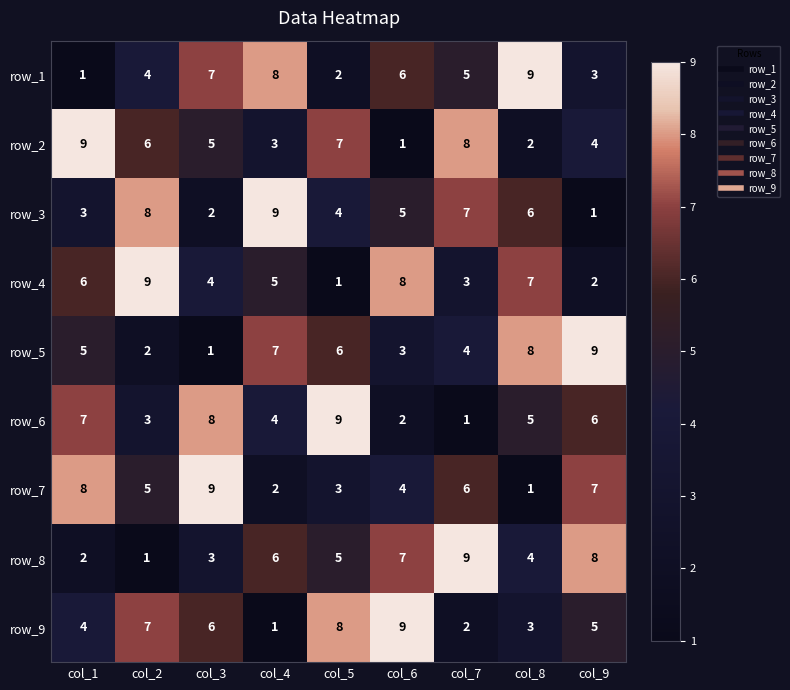

Is the value of row_4 at col_6 greater than the value of row_5 at col_6?

Yes